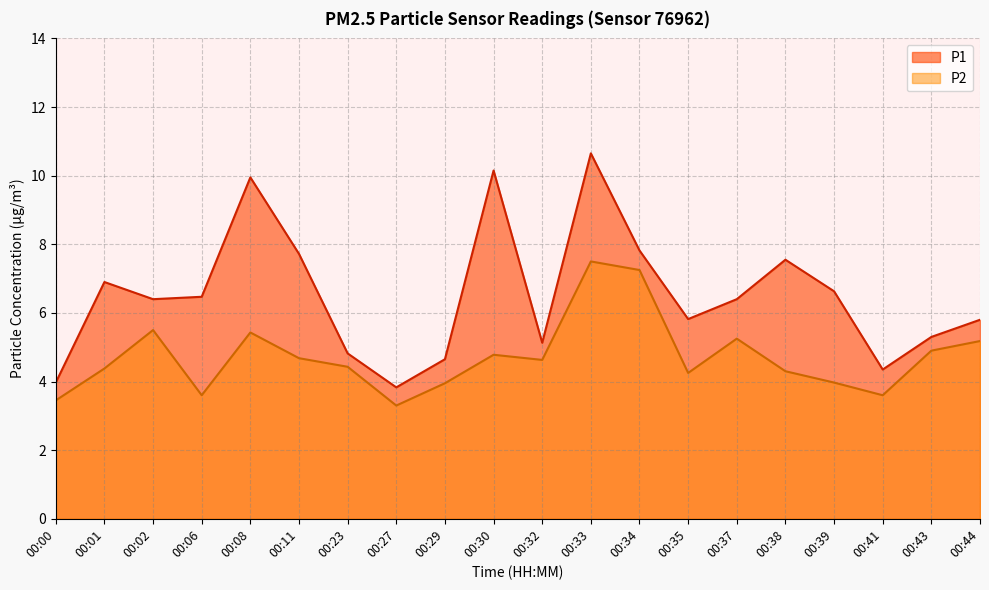

True or false: P1 and P2 cross at least once.

False